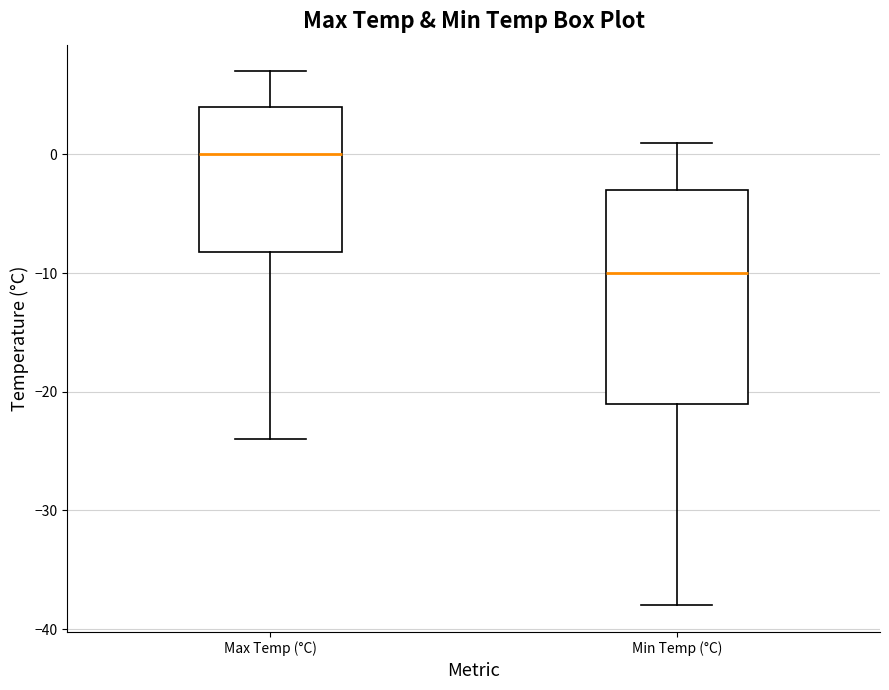

Where does the median line of the box for Max Temp (°C) sit on the y-axis? The values are not printed on the chart, so give them approximately, as read against the axis.

0